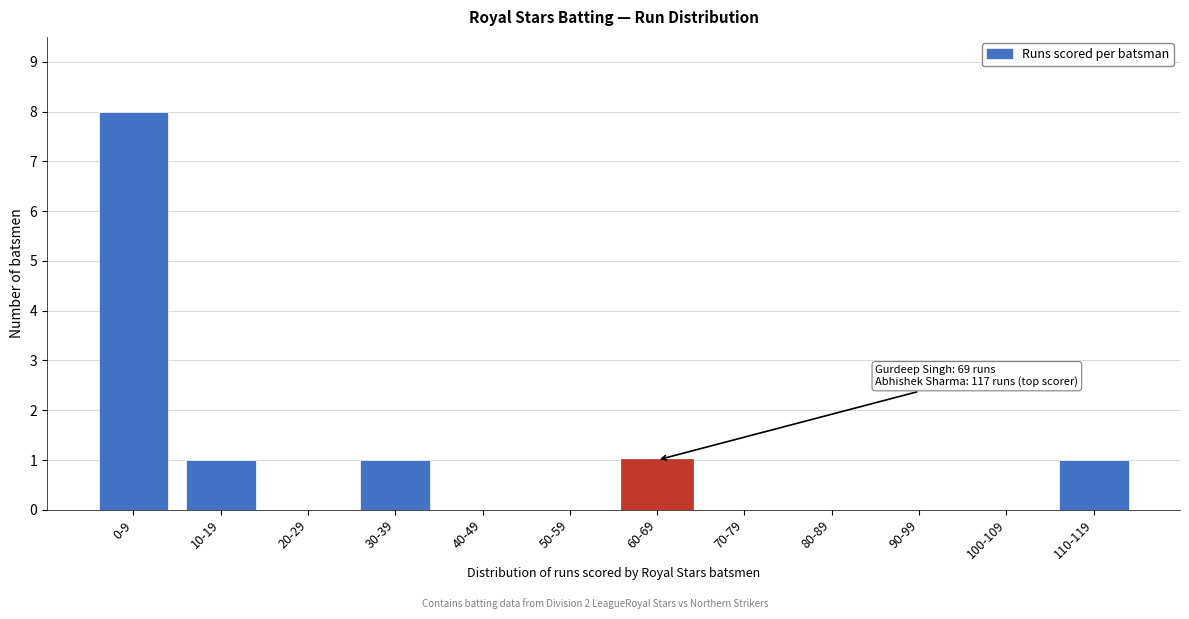

Reading left to right, what are all the values shown in this chart?

0-9=8	10-19=1	20-29=0	30-39=1	40-49=0	50-59=0	60-69=1	70-79=0	80-89=0	90-99=0	100-109=0	110-119=1